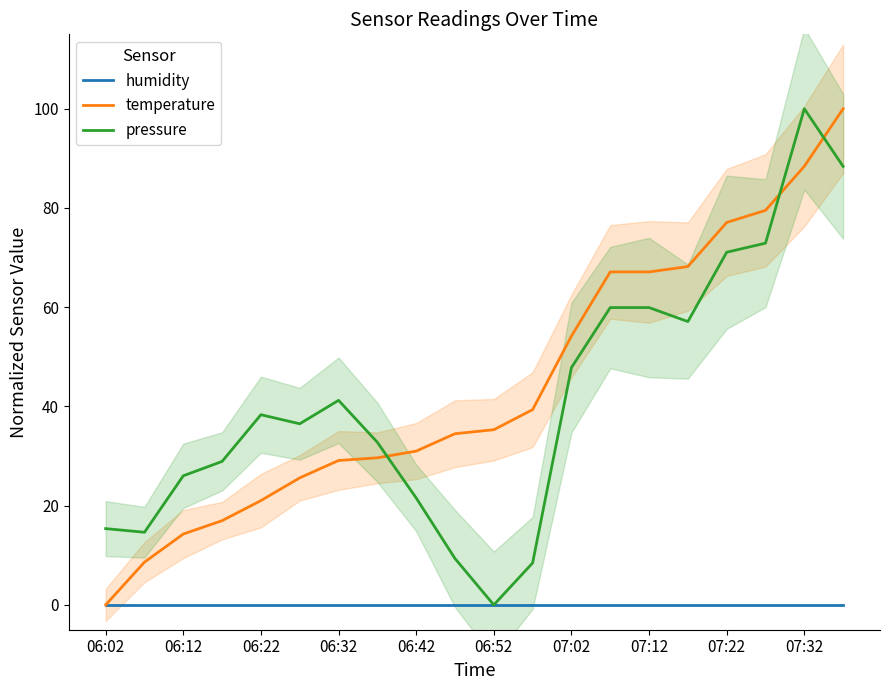

Between 15 and 19, which series saw the biggest shift?

temperature